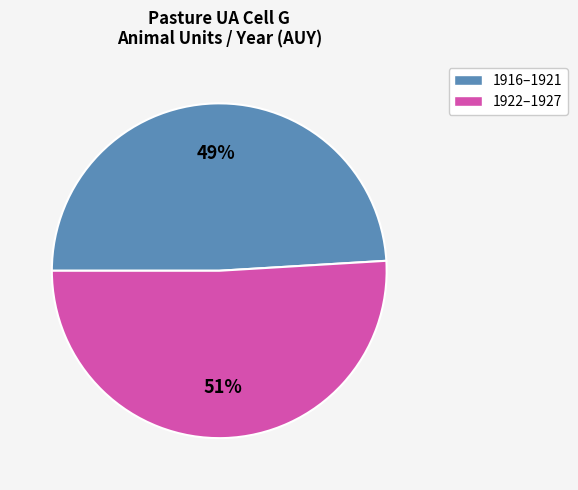

To the nearest percent, what is the average slice percentage?

50%